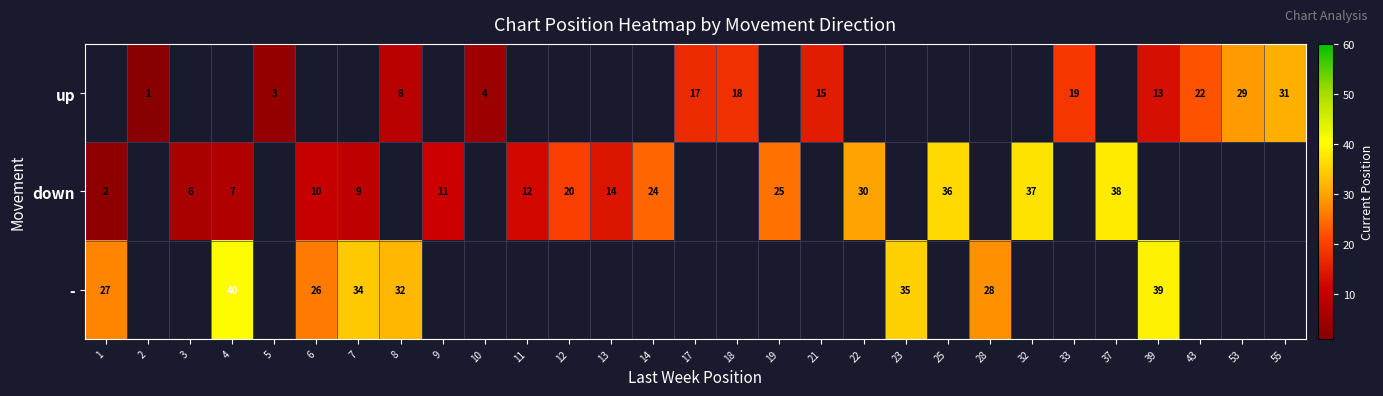

At which category does the chart reach its minimum across all series?

2